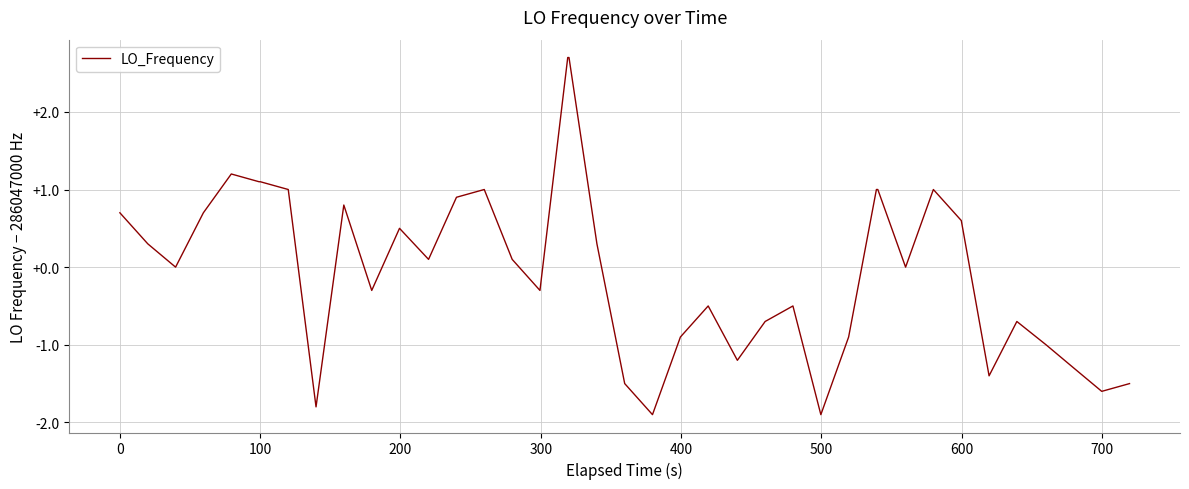

What is the smallest value displayed?

-1.9